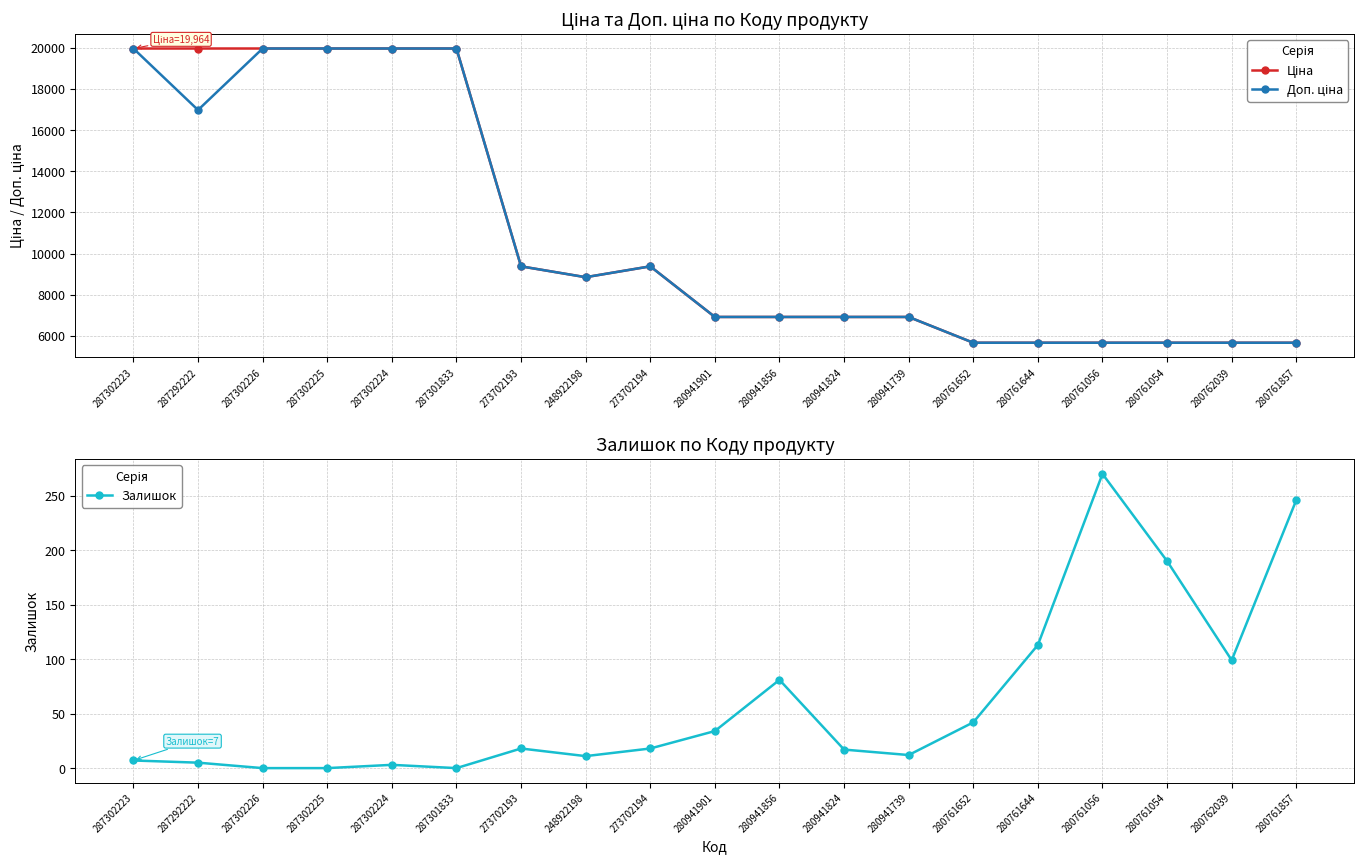

True or false: Доп. ціна and Залишок cross at least once.

False